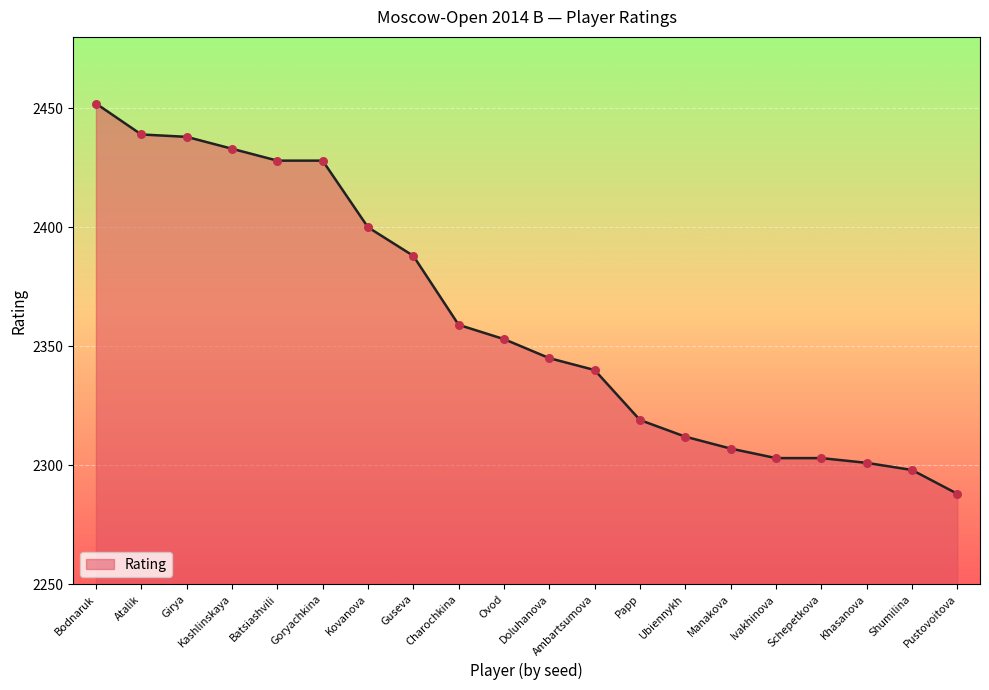

What is the change in value from Ubiennykh to Manakova?

-5